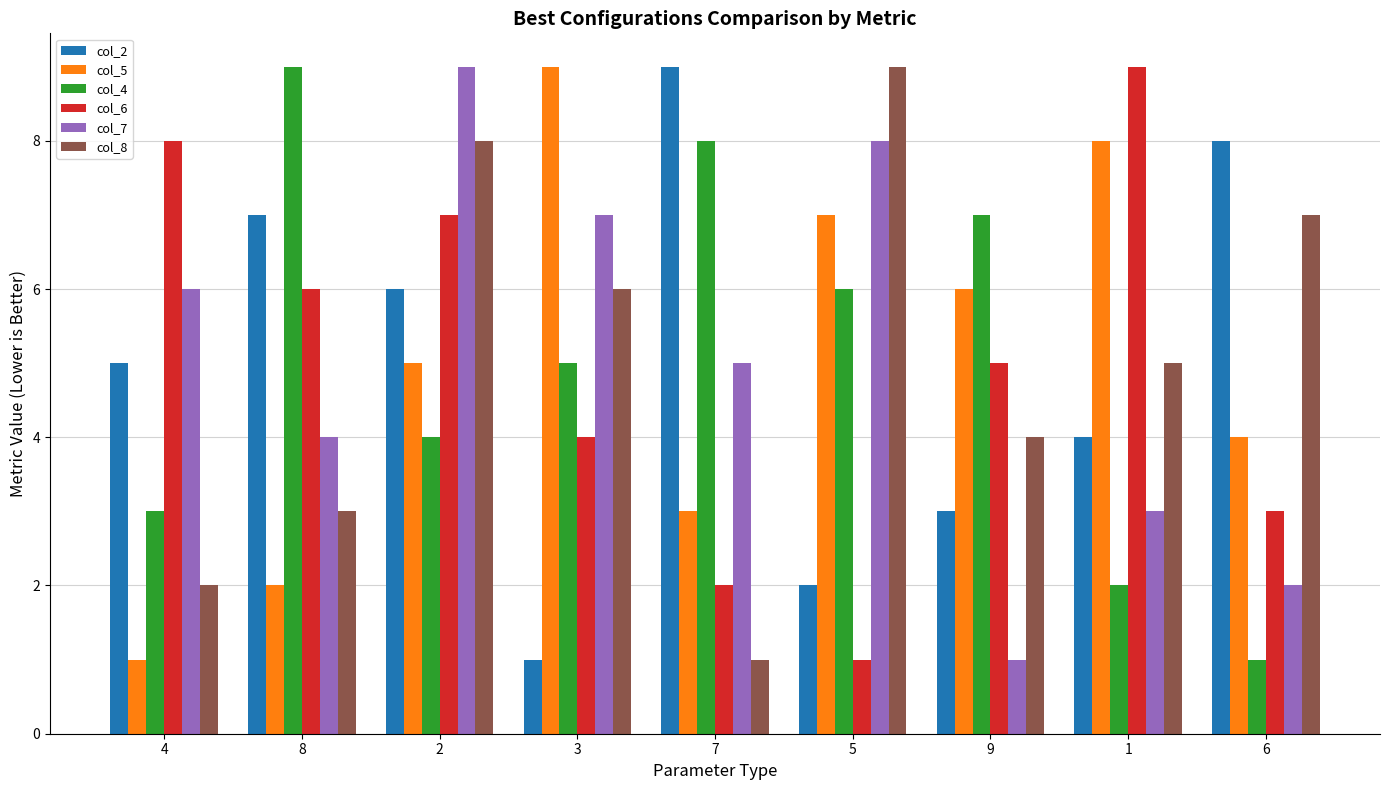

What is the sum of the col_4 values at 7 and 6?

9